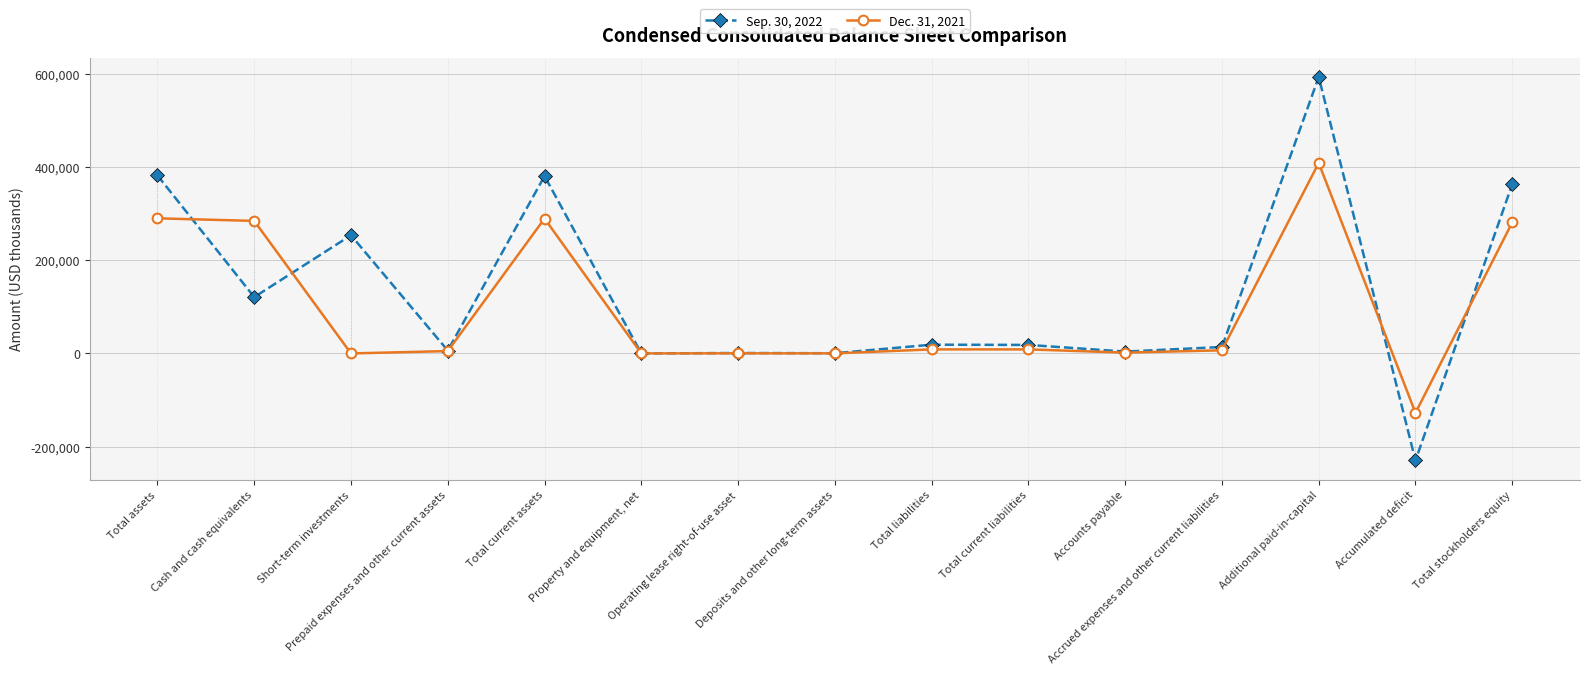

True or false: Sep. 30, 2022 has a value of 593020 at Additional paid-in-capital.

True